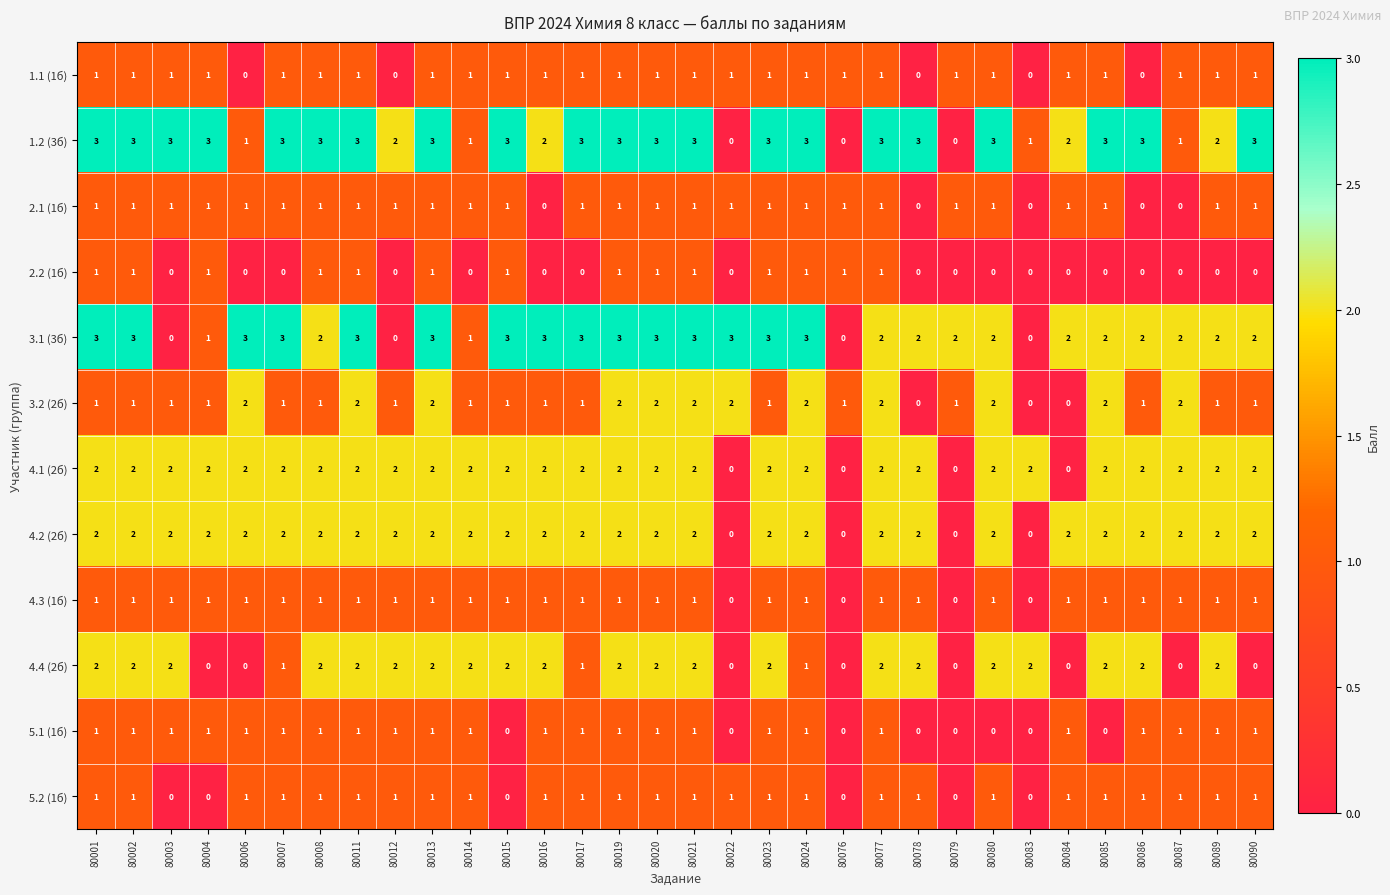

What is the sum of all 3.2 (2б) values?

41